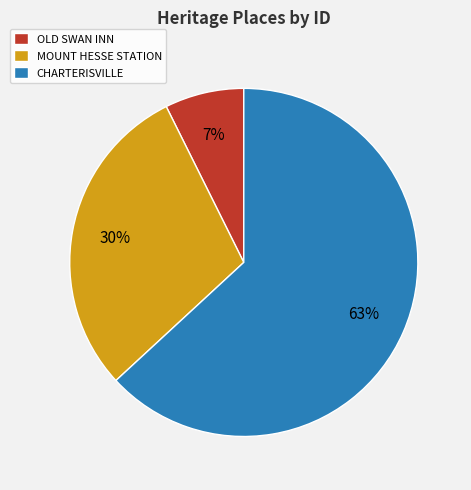

Which slice is the largest?

CHARTERISVILLE